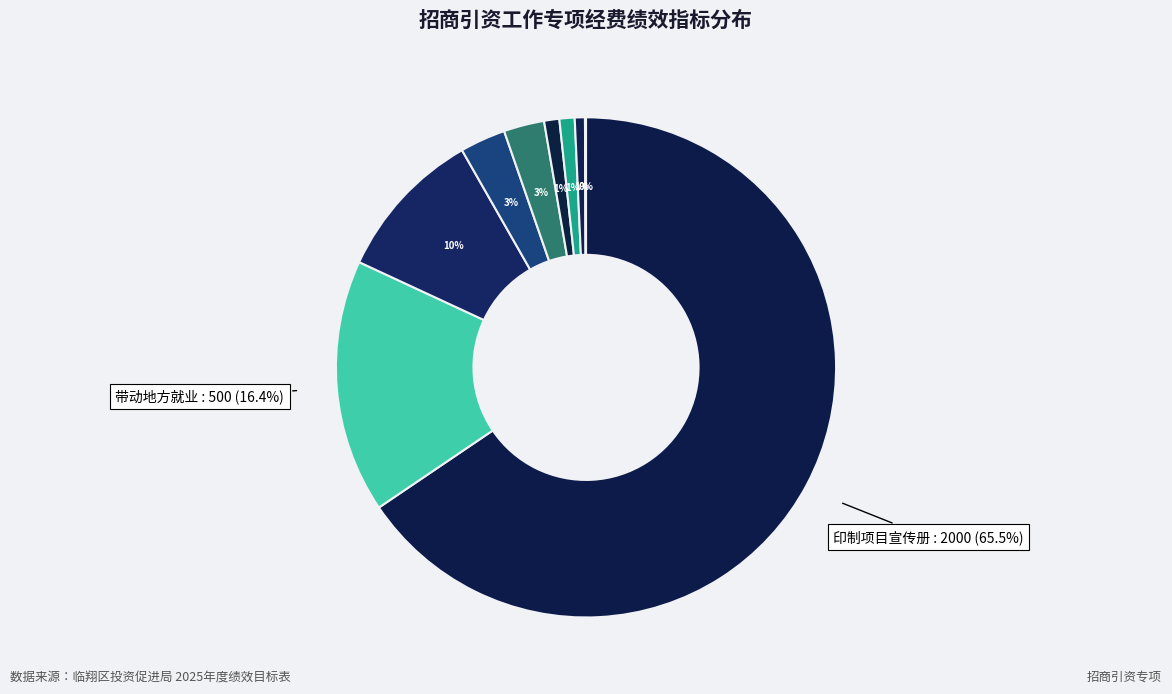

Which slice represents more than half of the pie?

印制项目宣传册